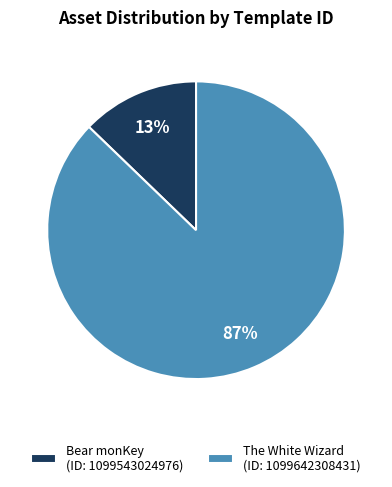

Between The White Wizard (ID: 1099642308431) and Bear monKey (ID: 1099543024976), which is larger?

The White Wizard (ID: 1099642308431)